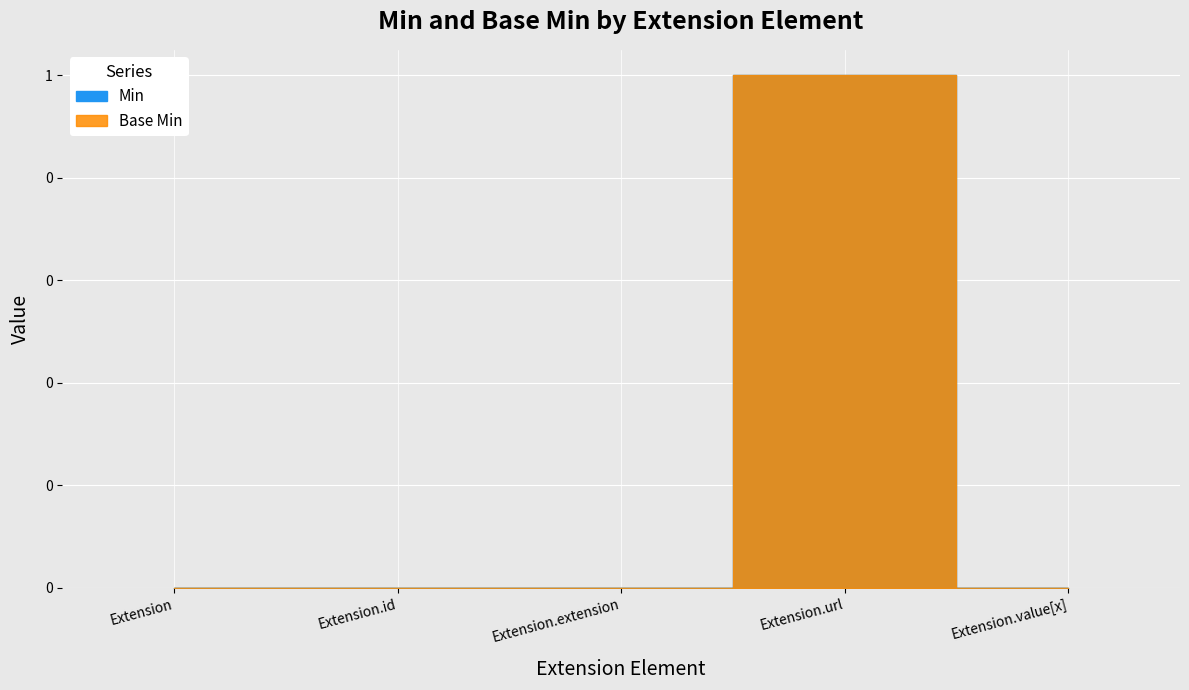

At which category does Base Min reach its first local peak?

Extension.url